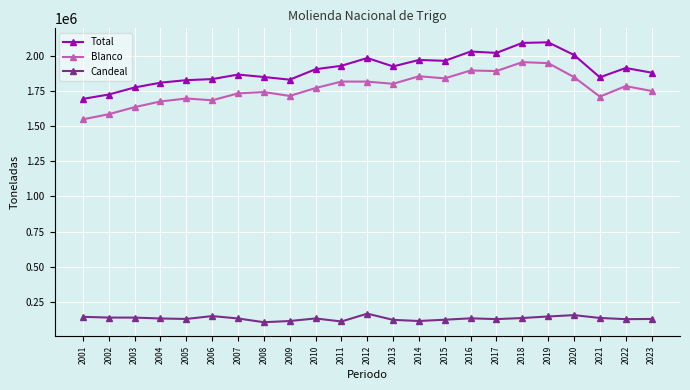

True or false: Blanco and Total cross at least once.

False